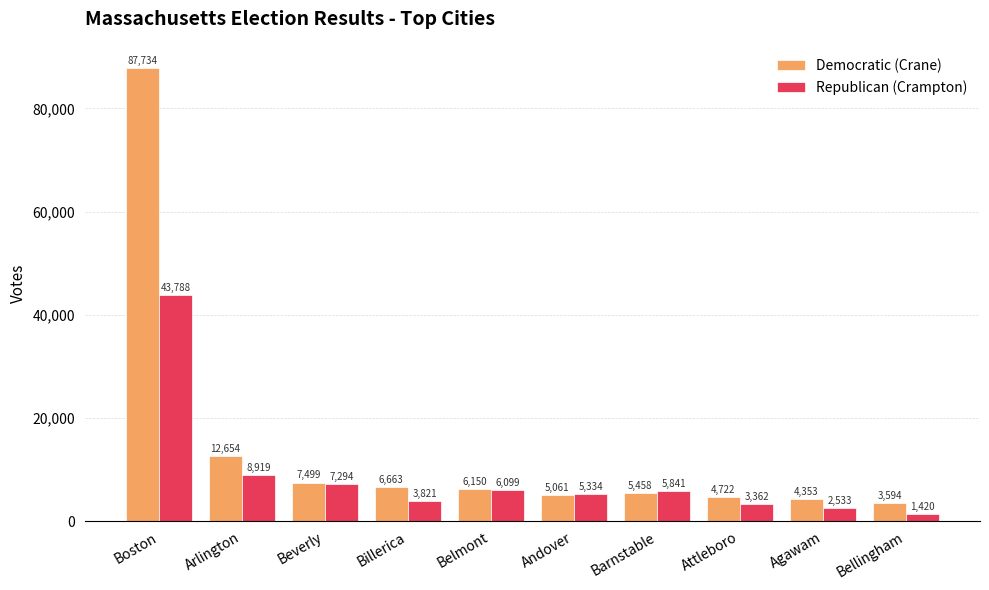

Which series changed the most between Arlington and Agawam?

Democratic (Crane)